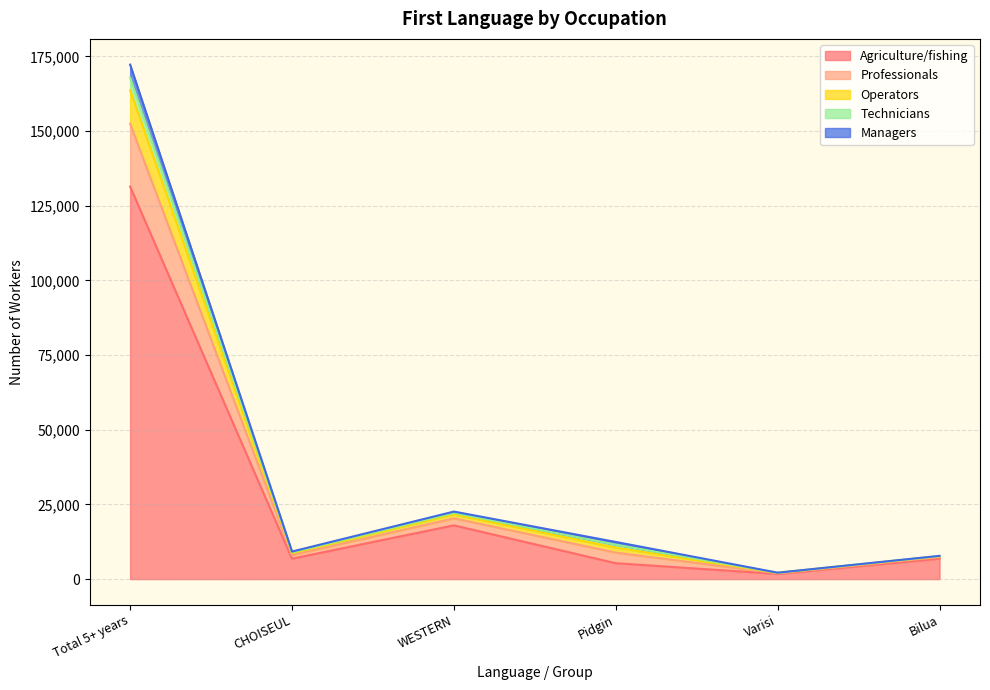

True or false: Agriculture/fishing has a value of 6832 at CHOISEUL.

True